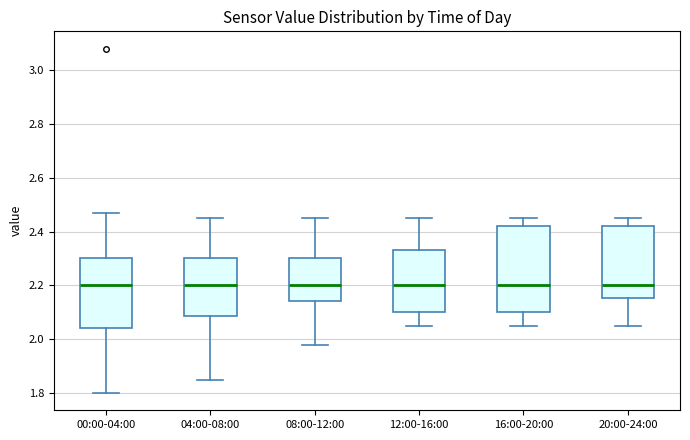

Reading left to right, read every box against the y-axis: the position of its median line, the range the box covers, and the ends of its whiskers. The values are not printed on the chart, so give them approximately, as read against the axis.

00:00-04:00: median 2.20, box 2.04 to 2.30, whiskers 1.80 to 2.48
04:00-08:00: median 2.20, box 2.08 to 2.30, whiskers 1.86 to 2.46
08:00-12:00: median 2.20, box 2.14 to 2.30, whiskers 1.98 to 2.46
12:00-16:00: median 2.20, box 2.10 to 2.34, whiskers 2.06 to 2.46
16:00-20:00: median 2.20, box 2.10 to 2.42, whiskers 2.06 to 2.46
20:00-24:00: median 2.20, box 2.16 to 2.42, whiskers 2.06 to 2.46